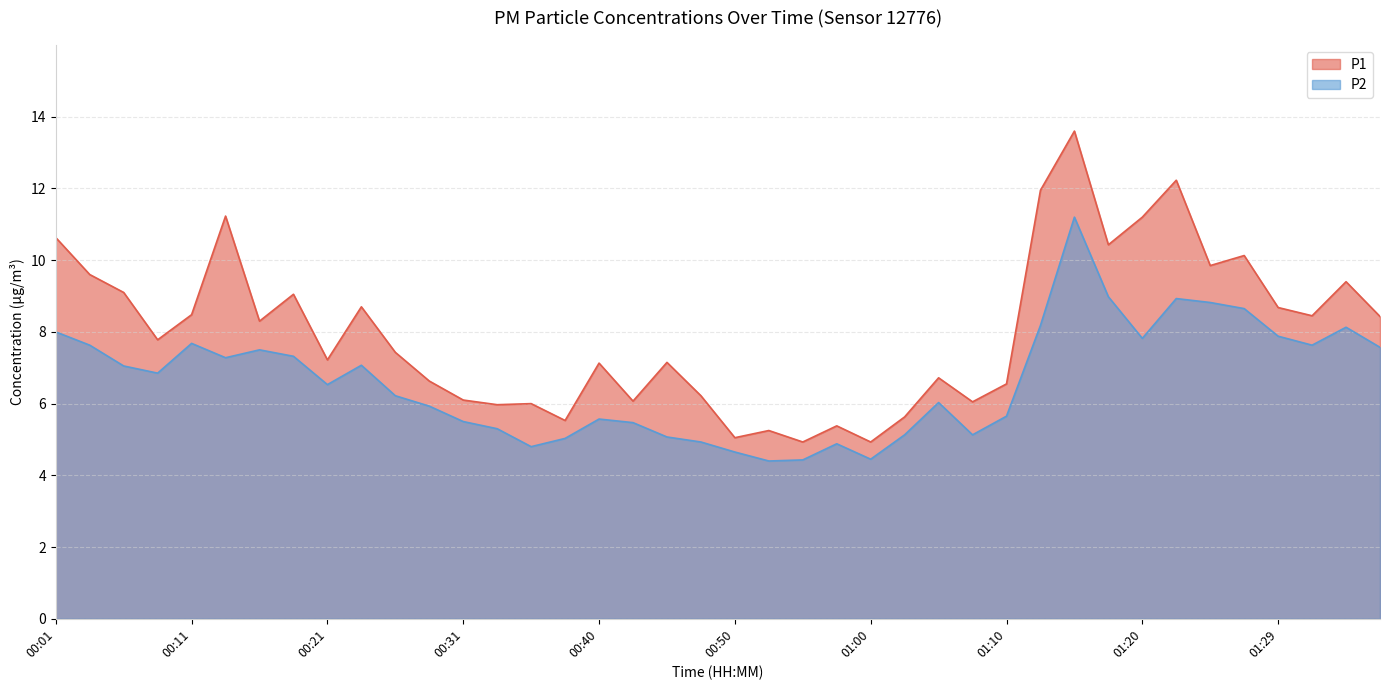

Rank the series by their maximum value, from highest to lowest.

P1, P2